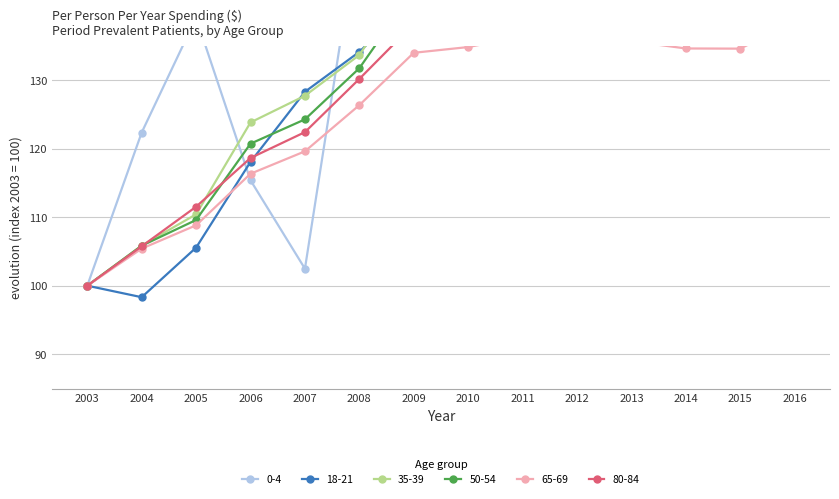

Reading right to left, extract all data points from this chart.

0-4: 162.6	150.3	175.7	157.9	182.1	158.1	162.5	172.3	153.2	102.5	115.4	139.1	122.3	100.0
18-21: 156.4	163.6	152.8	152.7	147.7	149.6	151.2	141.8	134.1	128.3	118.1	105.6	98.3	100.0
35-39: 164.3	156.0	153.1	148.7	148.0	144.7	143.4	145.5	133.7	127.7	123.8	110.4	105.9	100.0
50-54: 152.5	146.6	145.2	144.1	144.2	142.1	142.2	143.0	131.7	124.3	120.7	109.6	105.8	100.0
65-69: 138.5	134.6	134.6	135.7	136.9	136.3	134.8	134.0	126.3	119.6	116.3	108.8	105.4	100.0
80-84: 139.4	137.9	137.8	139.1	140.4	139.4	138.3	138.2	130.2	122.4	118.6	111.5	105.7	100.0